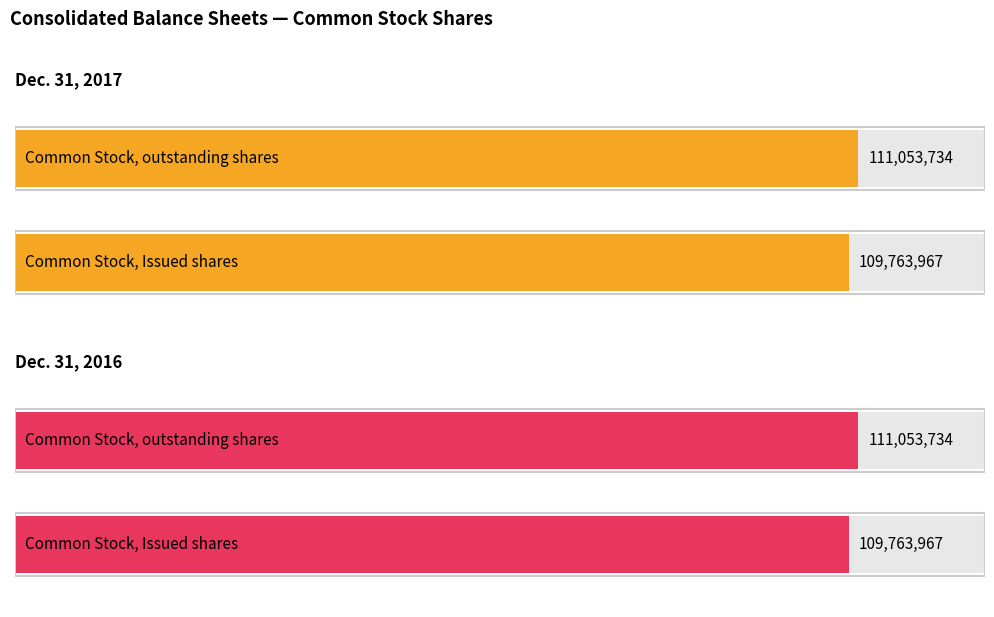

Reading right to left, extract all data points from this chart.

Dec. 31, 2017: 111053734	109763967
Dec. 31, 2016: 111053734	109763967